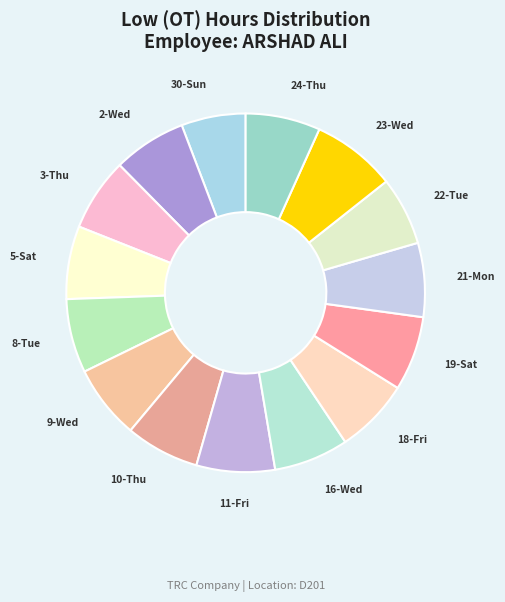

Approximately how many times larger is the value at 30-Sun compared to 8-Tue?

0.9